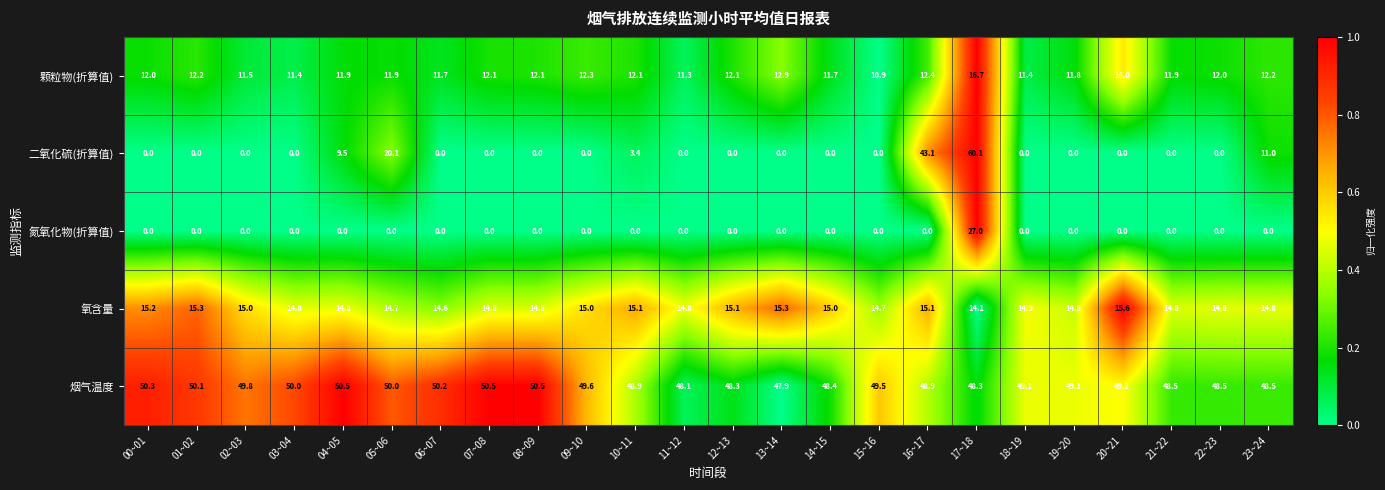

What is the total value across all series at 22~23?

75.3